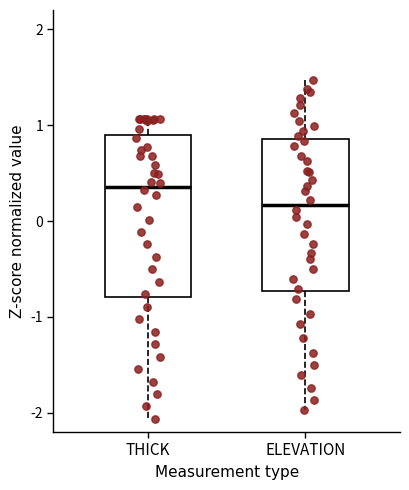

Comparing the boxes themselves (not the whiskers), which one is the tallest?

THICK